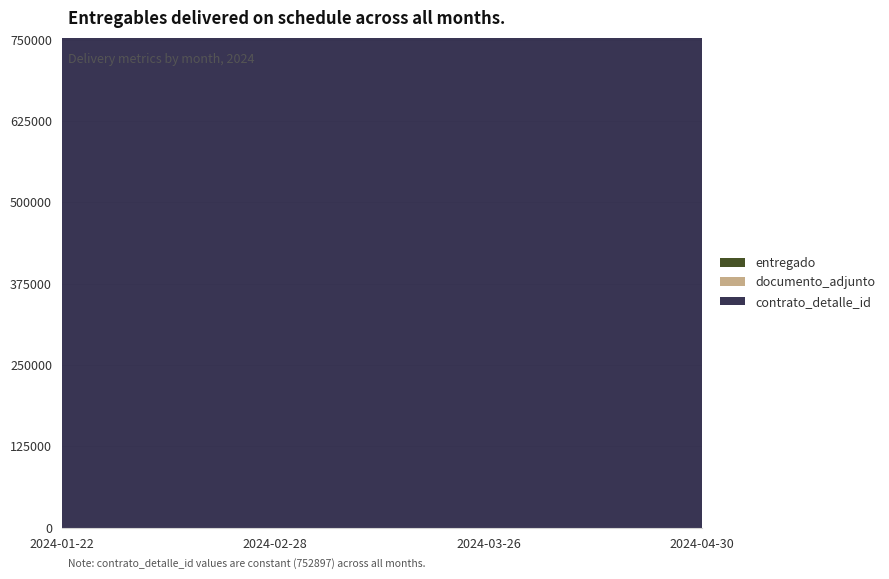

The documento_adjunto series shows 1 at 2024-04-30. True or false?

True